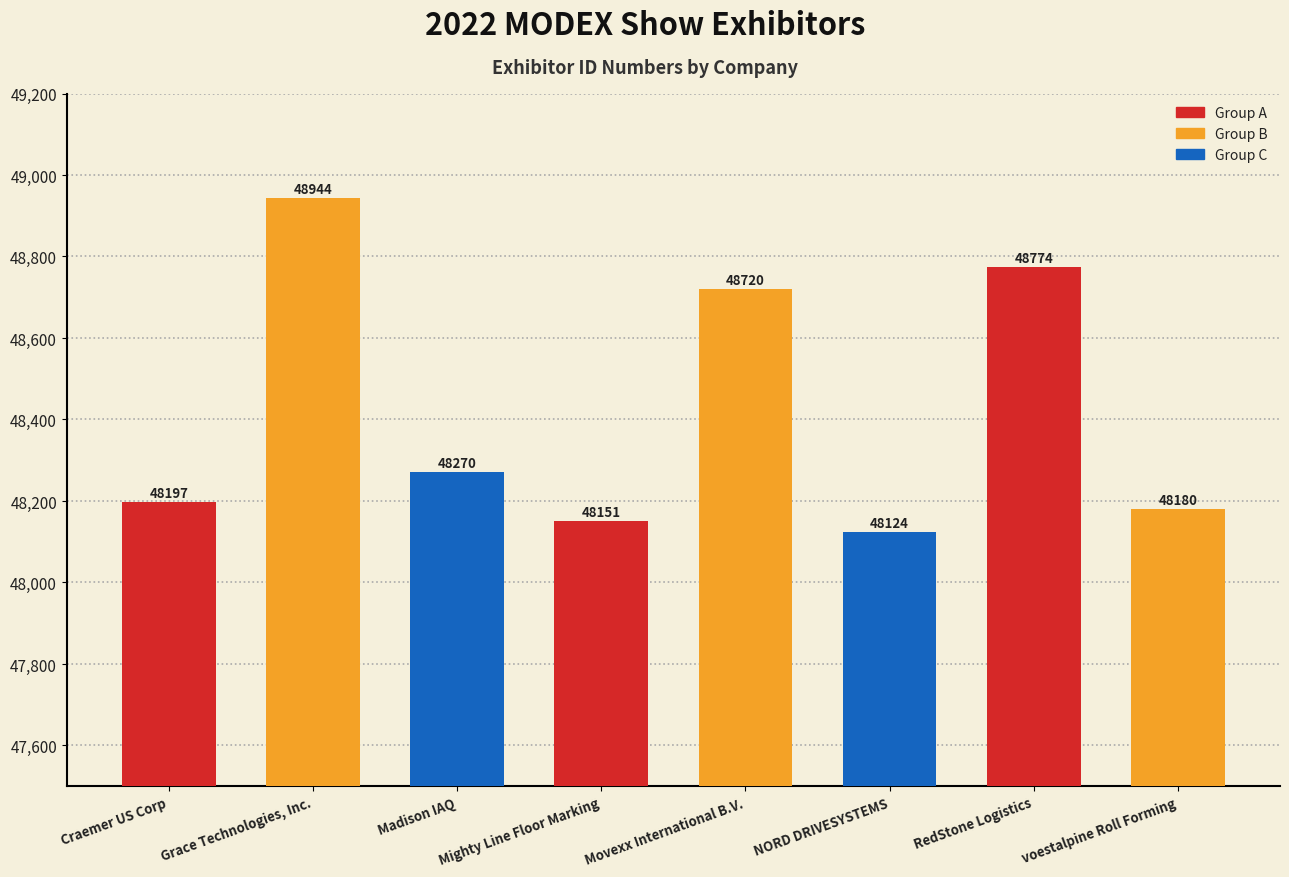

What is the change in value from Craemer US Corp to voestalpine Roll Forming?

-17